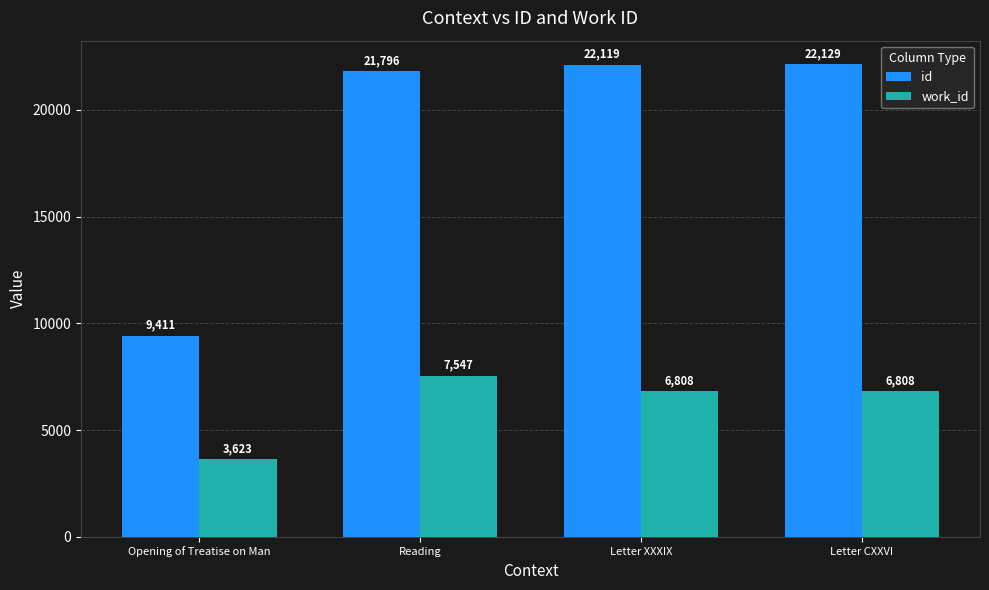

How many values in the work_id series are below 6808?

1